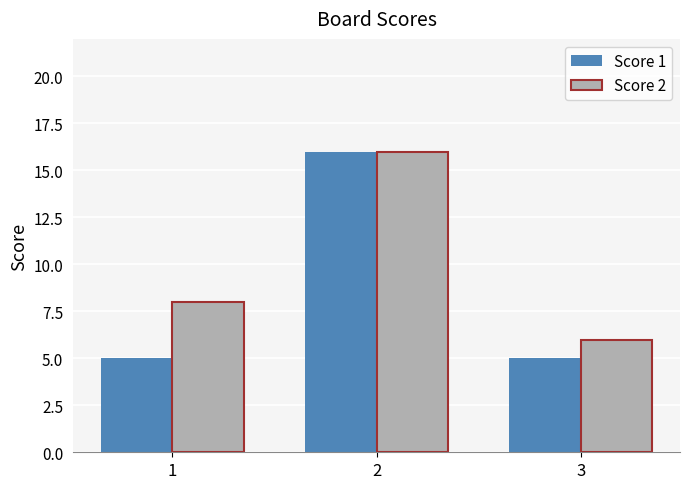

True or false: Score 2 has a value of 8 at 1.

True